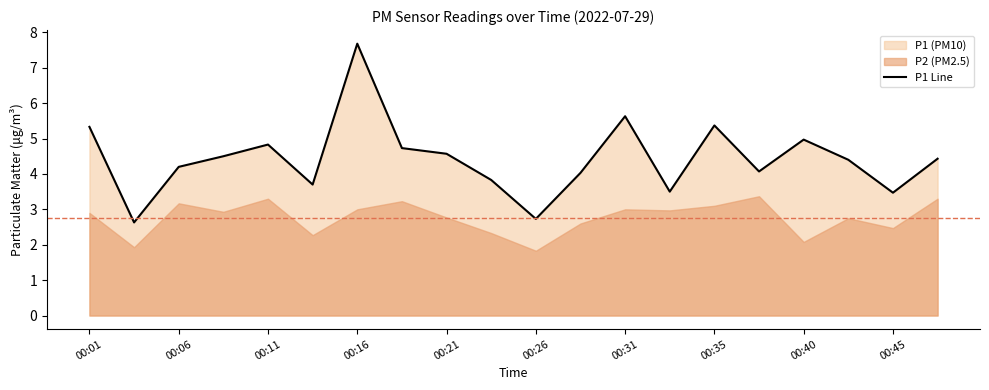

How many points are higher than both their immediate neighbors (excluding endpoints)?

5